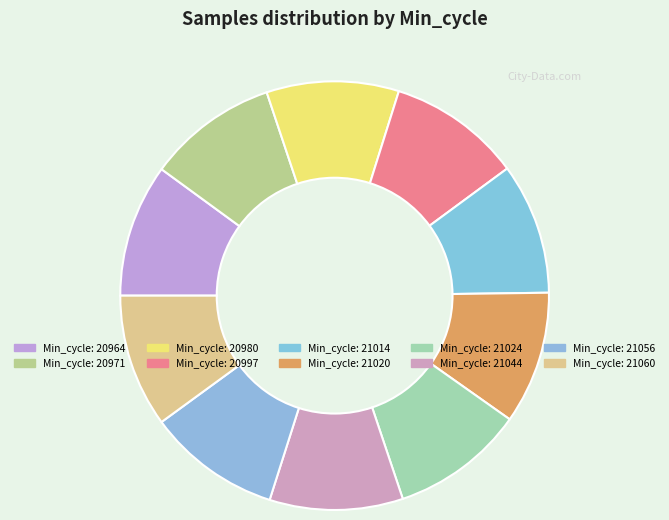

How many slices are in this pie chart?

10